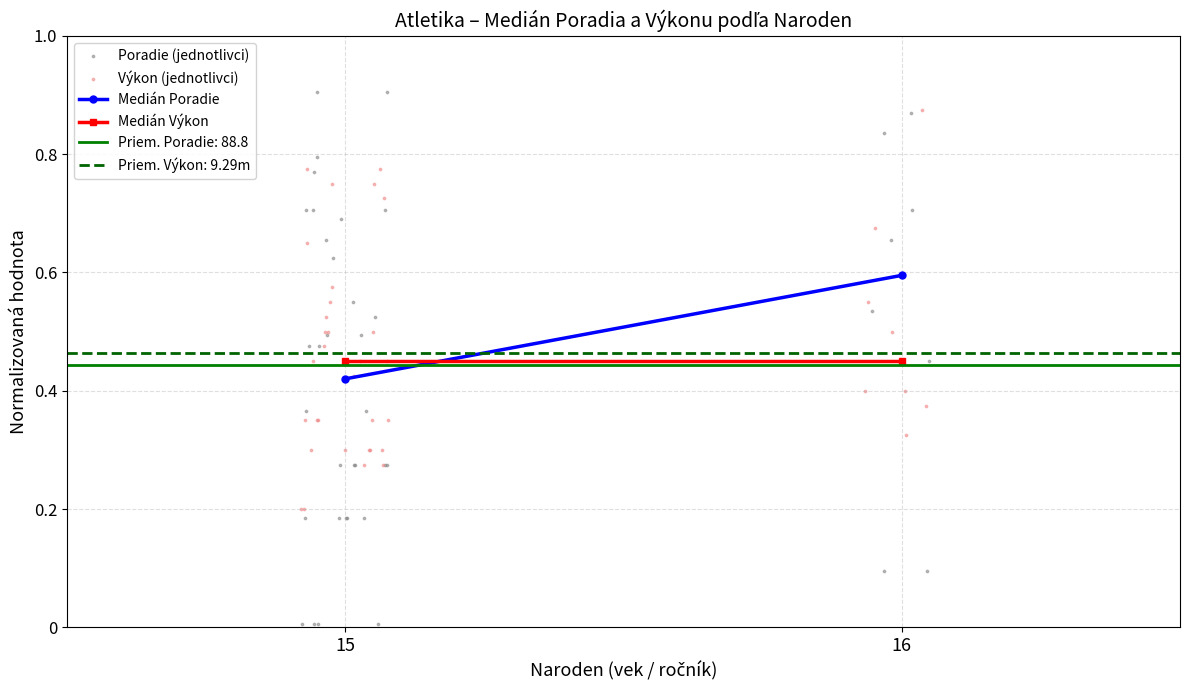

Which series has the widest spread of Y values?

Poradie (jednotlivci)